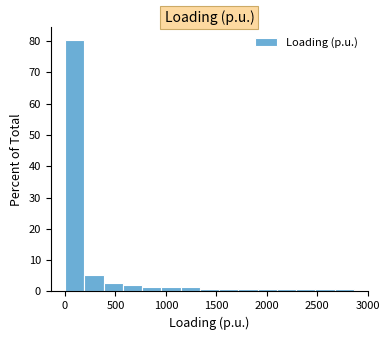

Around what value on the x-axis is the tallest bar? Give the approximate position of its centre, as read against the axis.

100